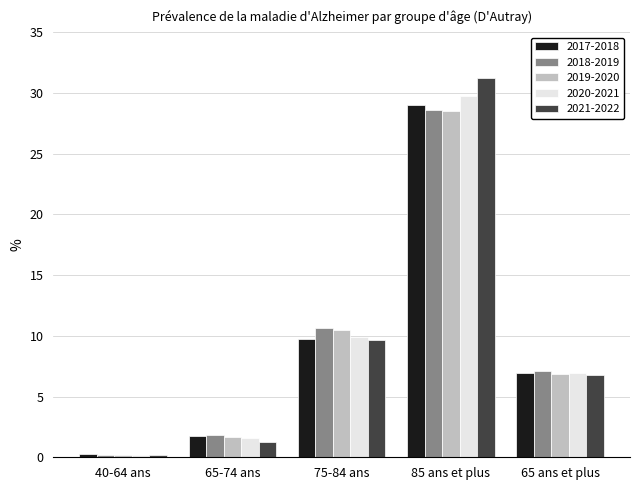

Is the value of 2018-2019 at 65-74 ans greater than the value of 2017-2018 at 40-64 ans?

Yes